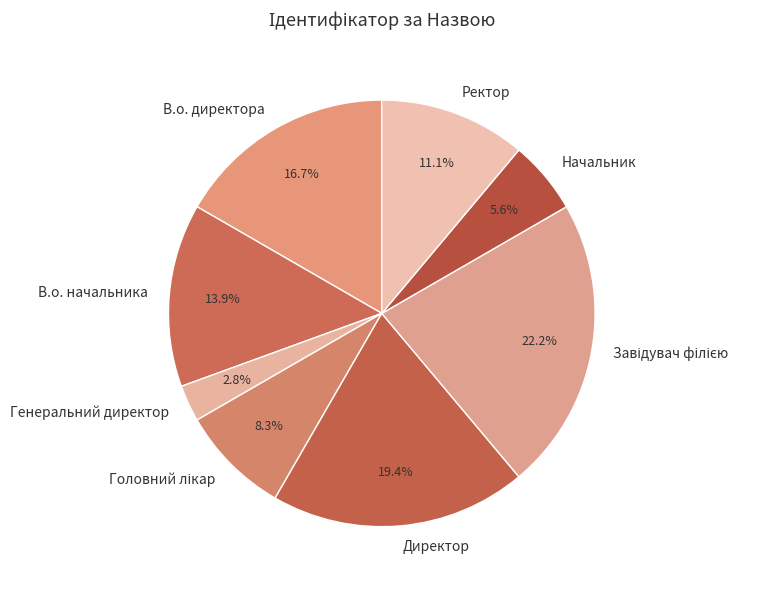

To the nearest percent, what portion does Ректор represent?

11%